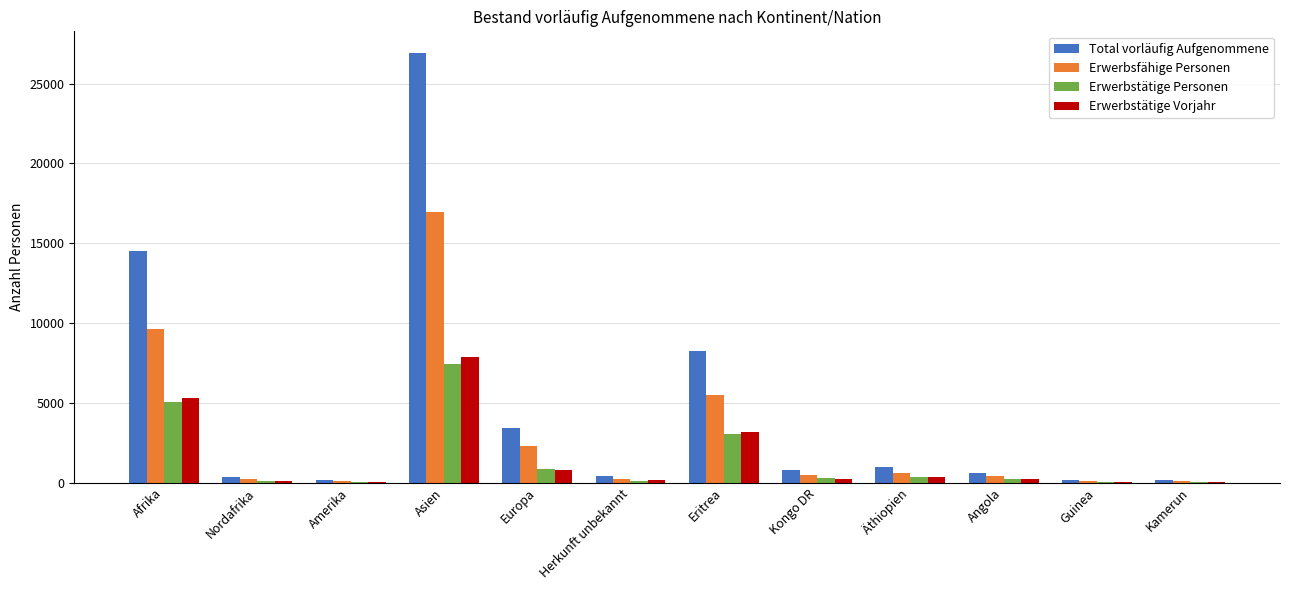

Which series has the widest spread of values?

Total vorläufig Aufgenommene